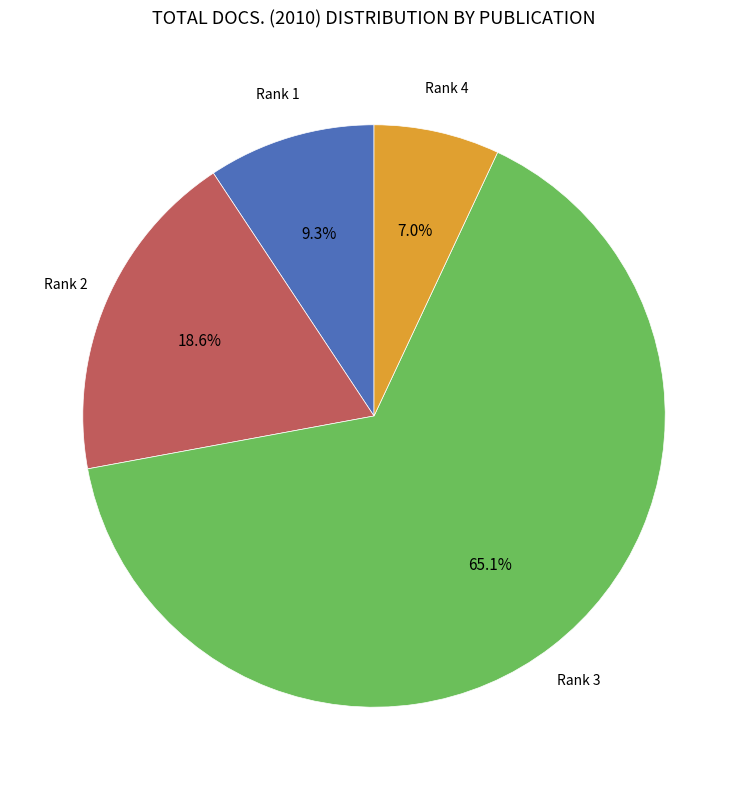

Does any single category account for the majority?

Yes